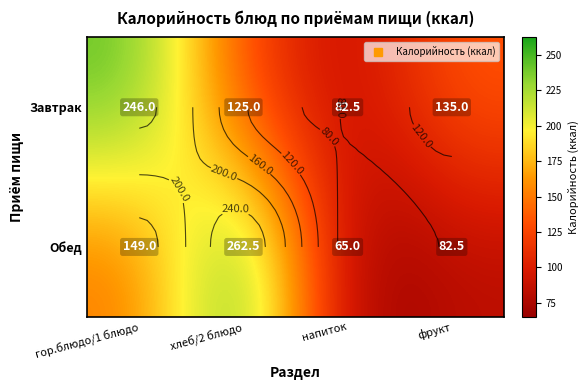

List the labels in order of Обед value, largest first.

хлеб/2 блюдо, гор.блюдо/1 блюдо, фрукт, напиток